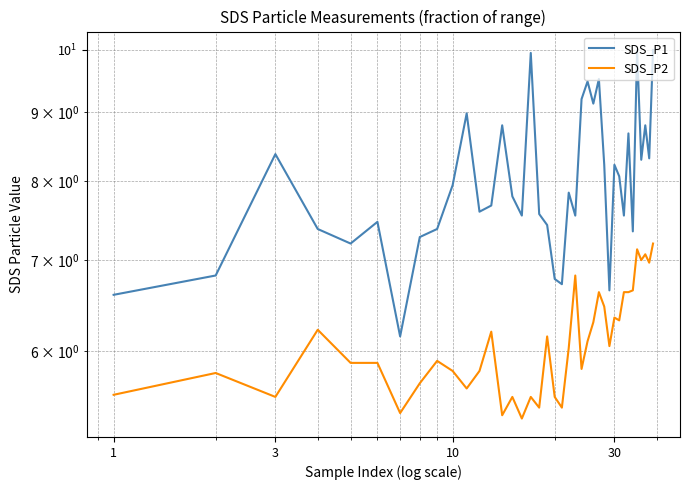

Reading left to right, list all the values displayed in this chart.

SDS_P1: 6.6	6.8	8.4	7.4	7.2	7.5	6.2	7.3	7.4	8.0	9.0	7.6	7.7	8.8	7.8	7.5	9.9	7.6	7.4	6.8	6.7	7.8	7.5	9.2	9.5	9.1	9.5	8.2	6.7	8.2	8.1	7.5	8.7	7.3	10.0	8.3	8.8	8.3	10.0
SDS_P2: 5.6	5.8	5.5	6.2	5.9	5.9	5.4	5.7	5.9	5.8	5.6	5.8	6.2	5.4	5.5	5.3	5.5	5.5	6.2	5.5	5.5	6.0	6.8	5.8	6.1	6.3	6.6	6.5	6.0	6.3	6.3	6.6	6.6	6.7	7.1	7.0	7.1	7.0	7.2